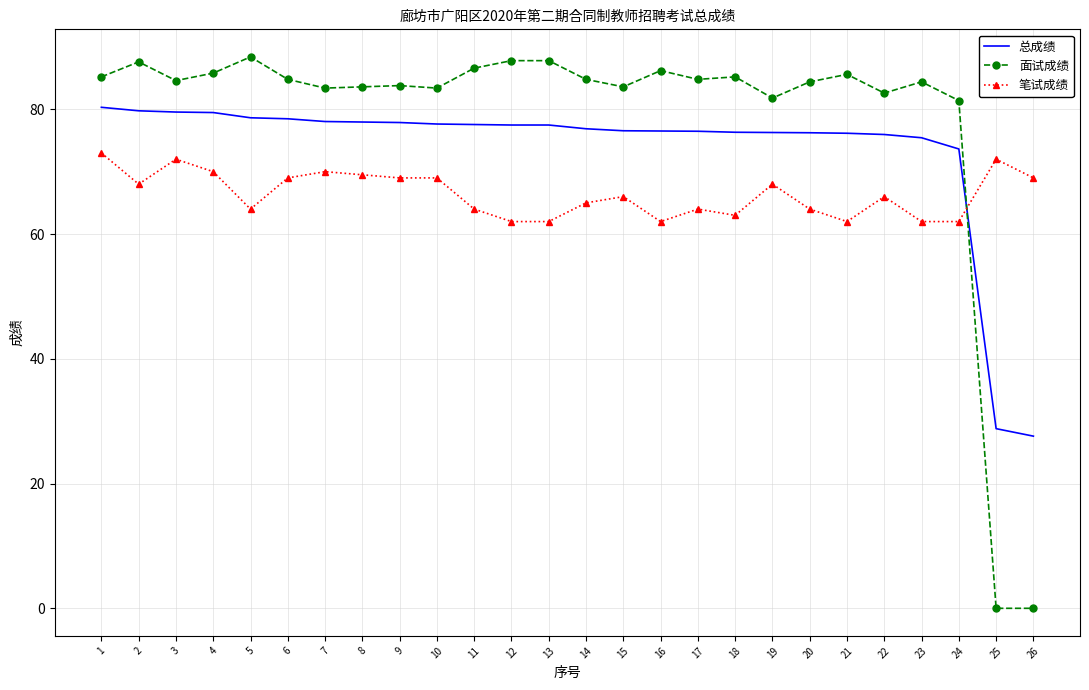

What is the maximum value shown in the chart?

88.4